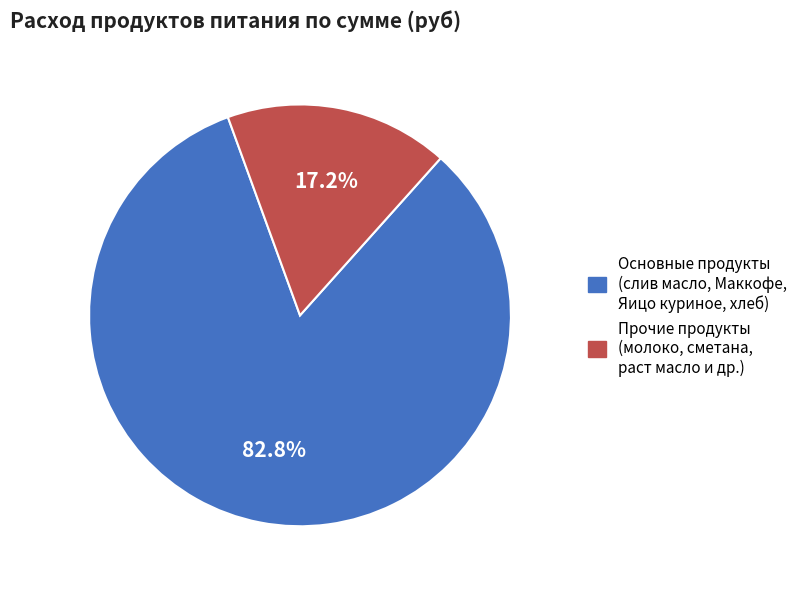

Is there a majority slice in this chart?

Yes